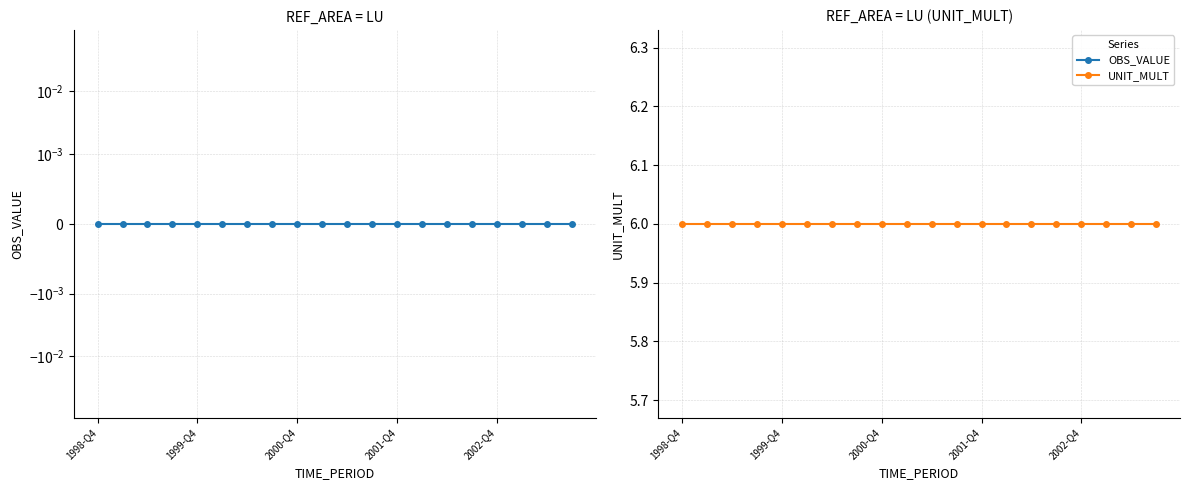

What position from the left is 13?

14